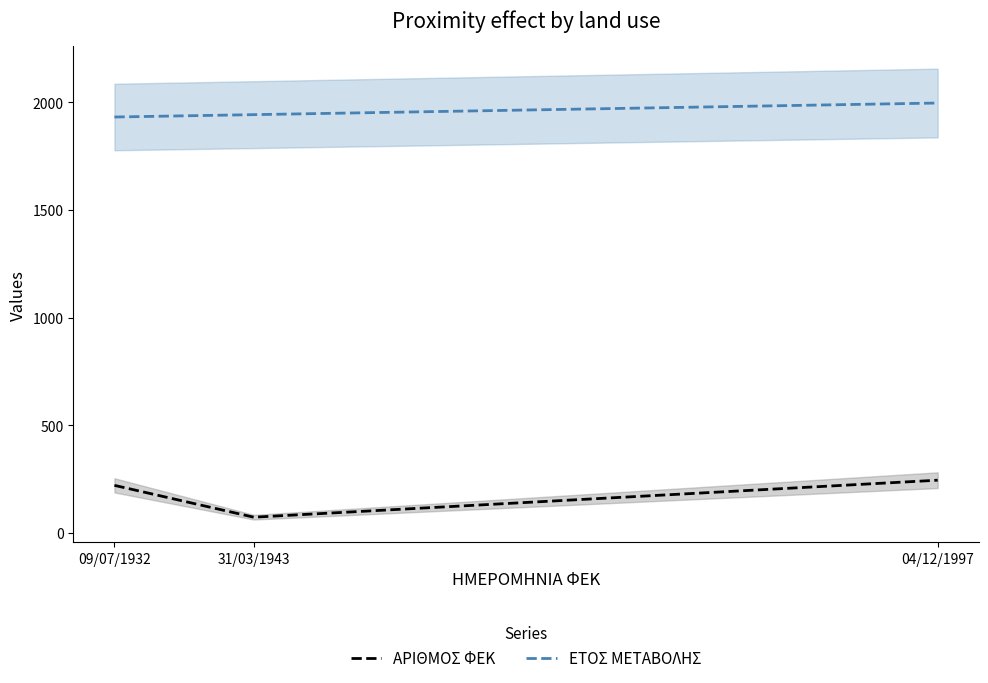

What position from the left is 04/12/1997?

3